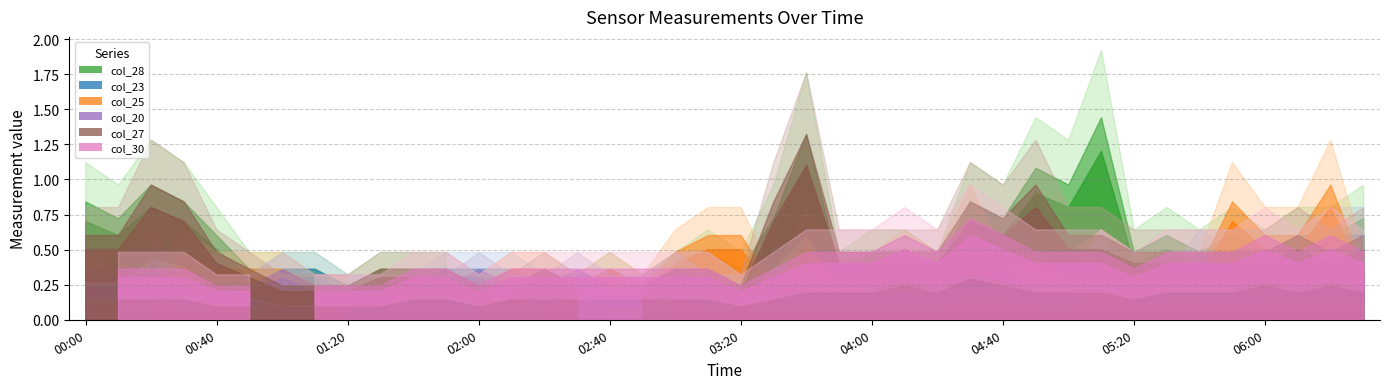

What are all the series names shown in the legend?

col_28, col_23, col_25, col_20, col_27, col_30